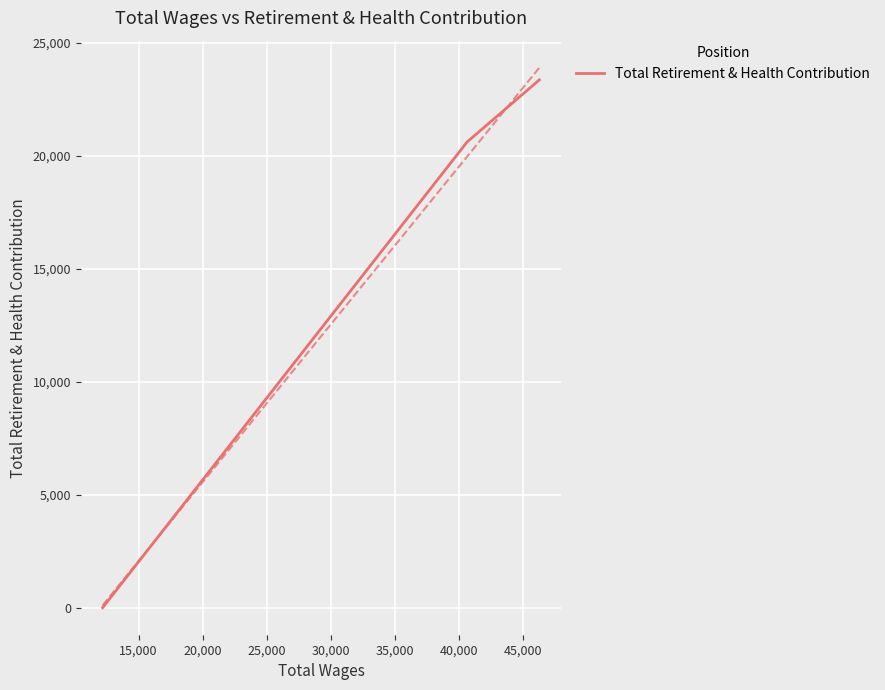

What is the maximum value shown in the chart?

23362